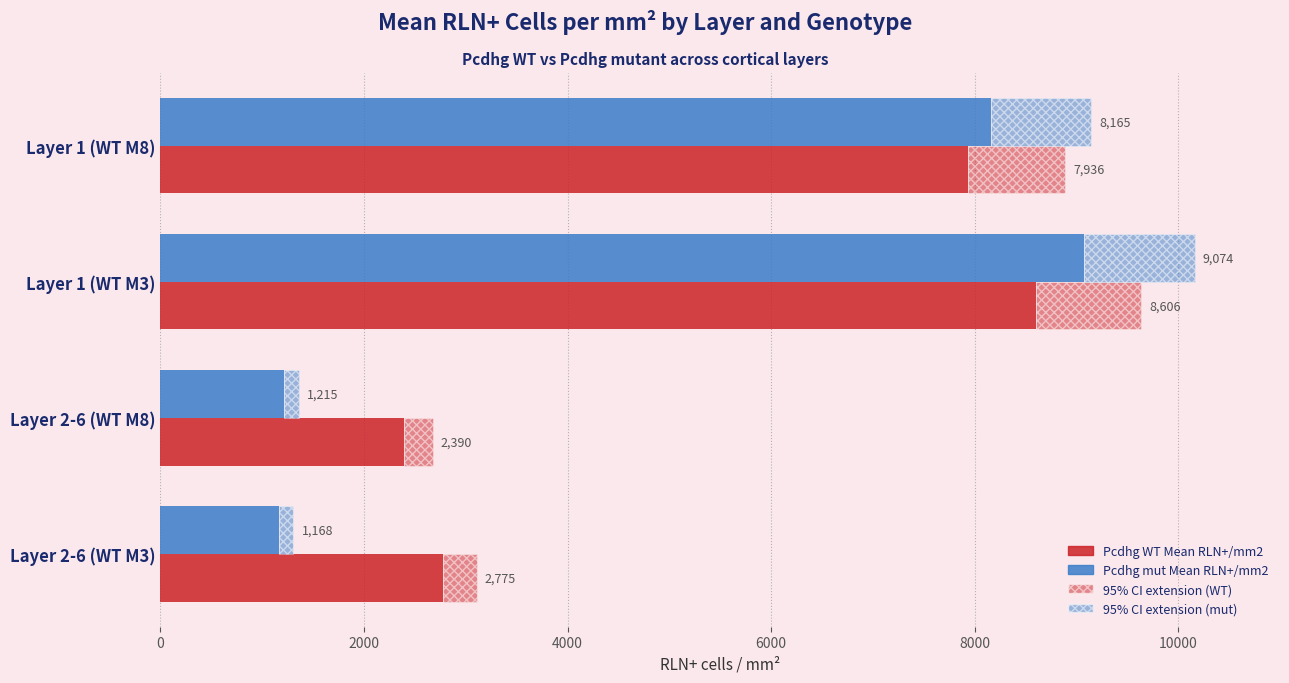

Which series has the largest total across all categories?

Pcdhg WT Mean RLN+/mm2